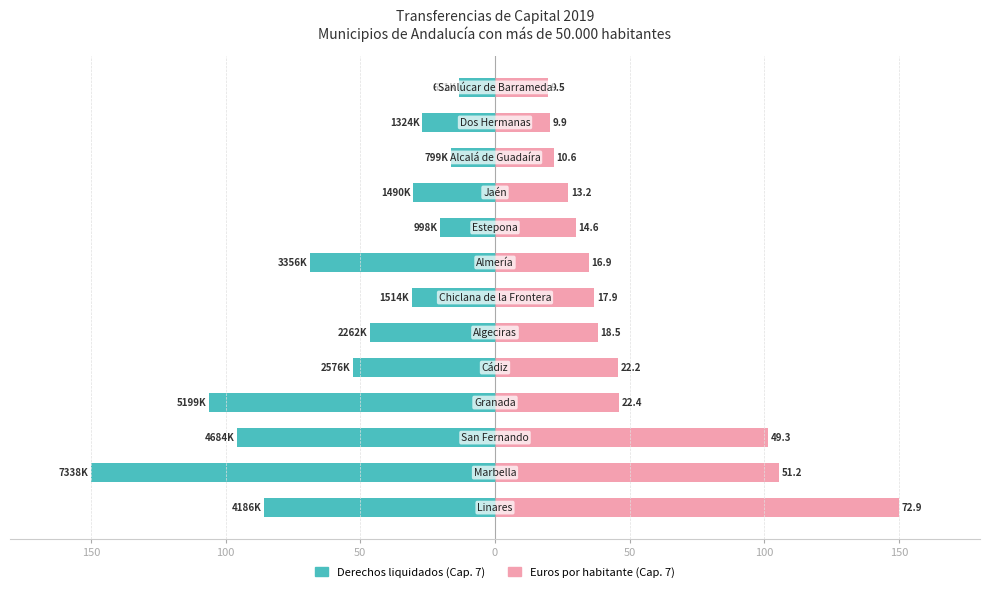

What are all the series names shown in the legend?

Derechos liquidados (Cap. 7), Euros por habitante (Cap. 7)